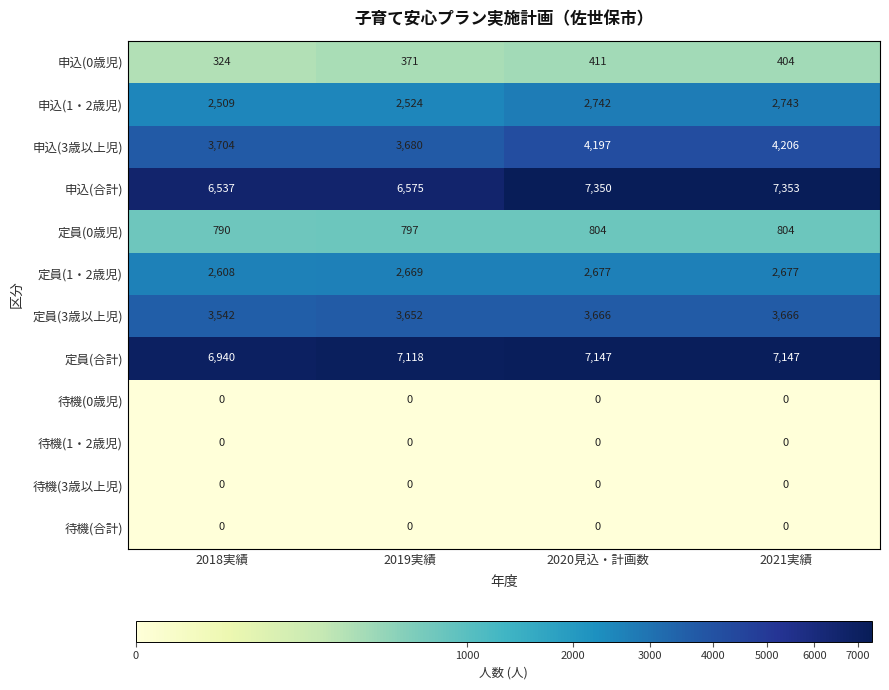

Between 2019実績 and 2020見込・計画数, which series saw the biggest shift?

申込(合計)